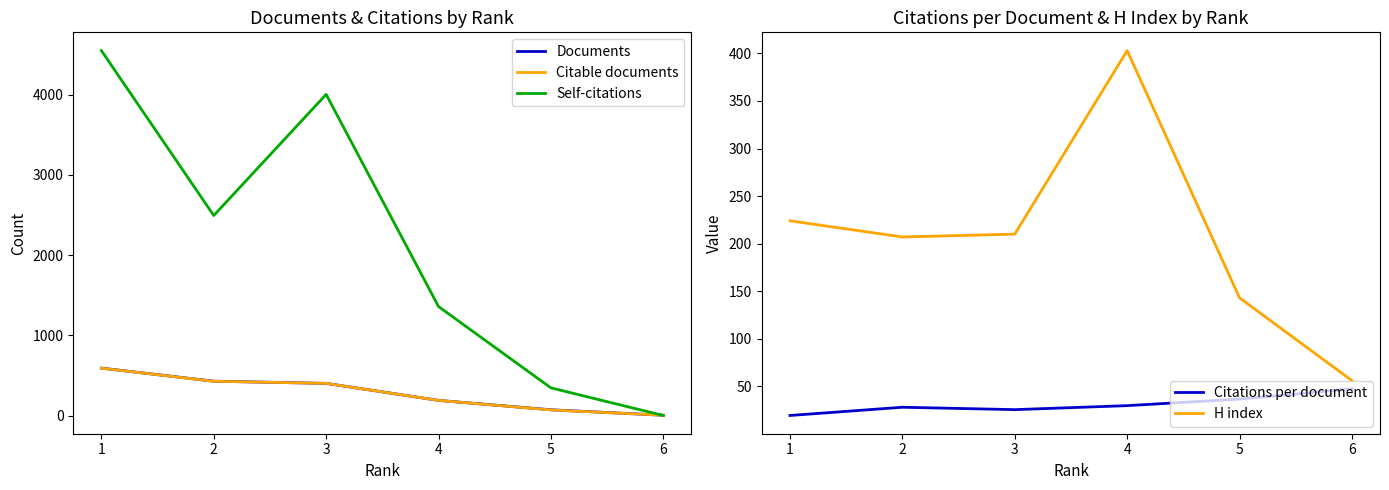

True or false: Citations per document and H index cross at least once.

False